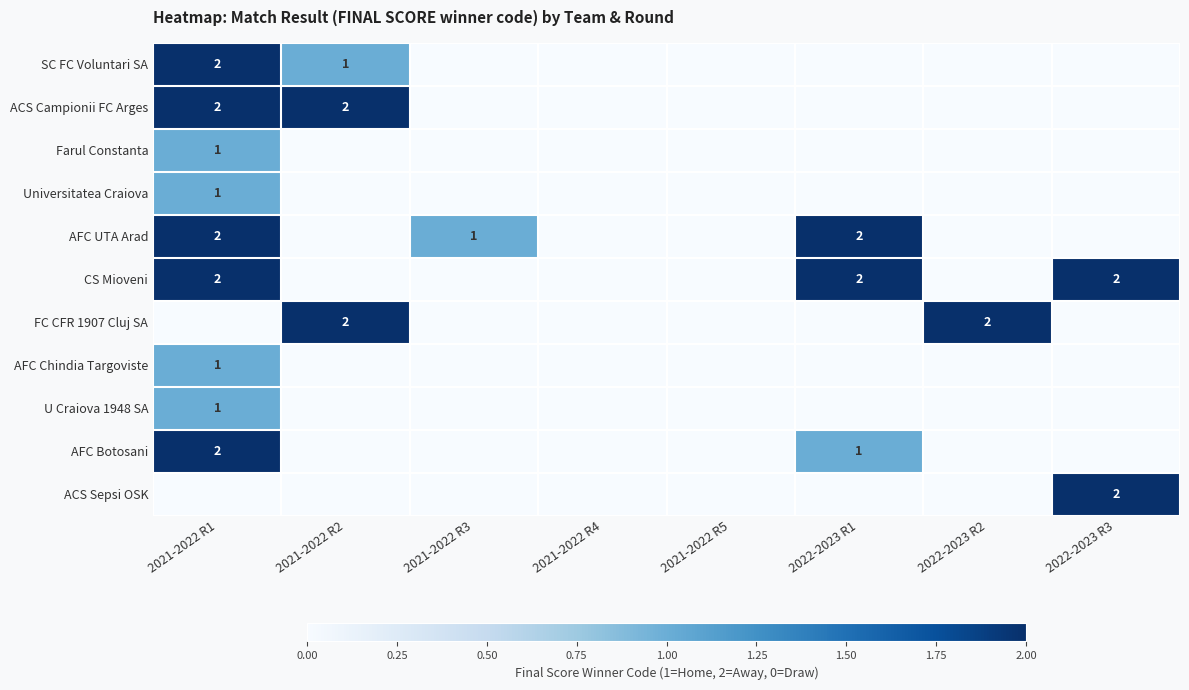

The value of SC FC Voluntari SA at 2021-2022 R1 is 1. True or false?

False